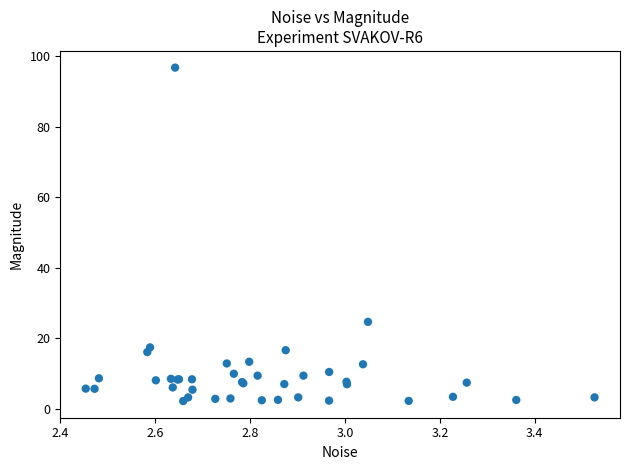

What Y value in the scatter plot is closest to 49?

24.6